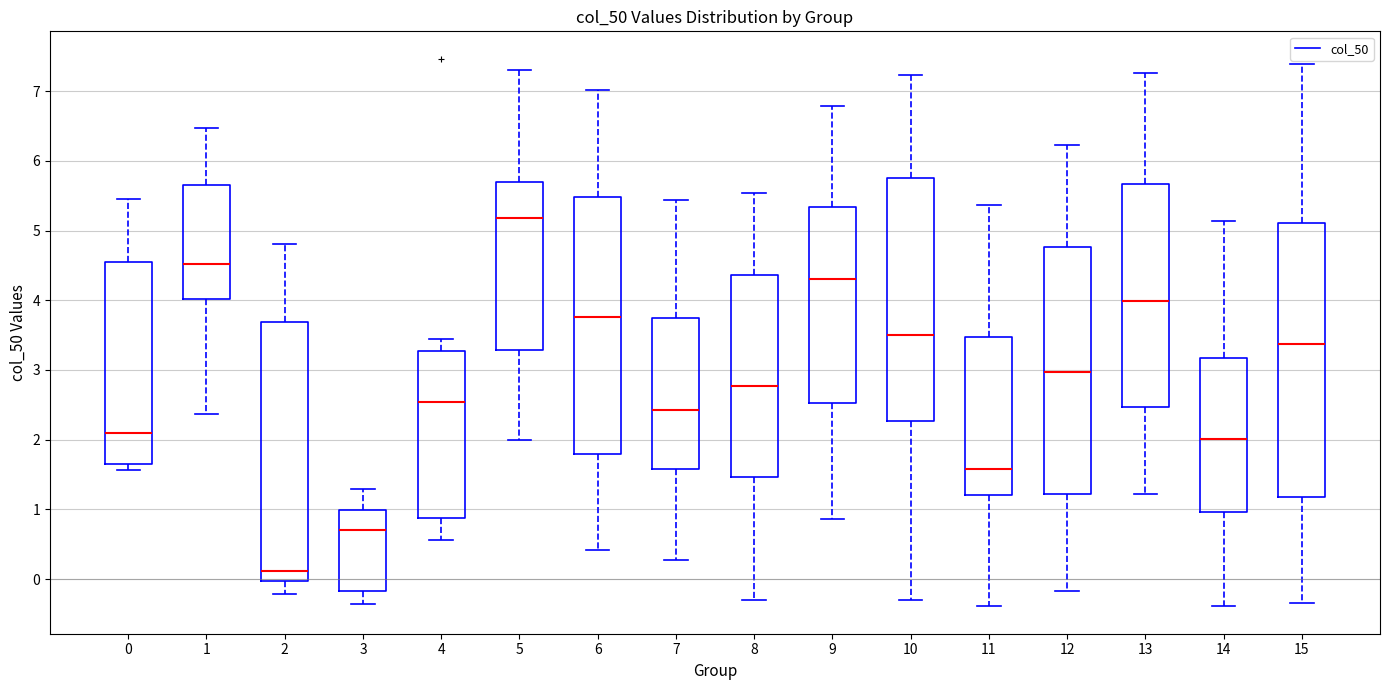

Reading left to right, read every box against the y-axis: the position of its median line, the range the box covers, and the ends of its whiskers. The values are not printed on the chart, so give them approximately, as read against the axis.

0: median 2.1, box 1.7 to 4.6, whiskers 1.6 to 5.5
1: median 4.5, box 4.0 to 5.7, whiskers 2.4 to 6.5
2: median 0.1, box 0.0 to 3.7, whiskers -0.2 to 4.8
3: median 0.7, box -0.2 to 1.0, whiskers -0.4 to 1.3
4: median 2.5, box 0.9 to 3.3, whiskers 0.6 to 3.4
5: median 5.2, box 3.3 to 5.7, whiskers 2.0 to 7.3
6: median 3.8, box 1.8 to 5.5, whiskers 0.4 to 7.0
7: median 2.4, box 1.6 to 3.7, whiskers 0.3 to 5.4
8: median 2.8, box 1.5 to 4.4, whiskers -0.3 to 5.5
9: median 4.3, box 2.5 to 5.3, whiskers 0.9 to 6.8
10: median 3.5, box 2.3 to 5.8, whiskers -0.3 to 7.2
11: median 1.6, box 1.2 to 3.5, whiskers -0.4 to 5.4
12: median 3.0, box 1.2 to 4.8, whiskers -0.2 to 6.2
13: median 4.0, box 2.5 to 5.7, whiskers 1.2 to 7.3
14: median 2.0, box 1.0 to 3.2, whiskers -0.4 to 5.1
15: median 3.4, box 1.2 to 5.1, whiskers -0.3 to 7.4